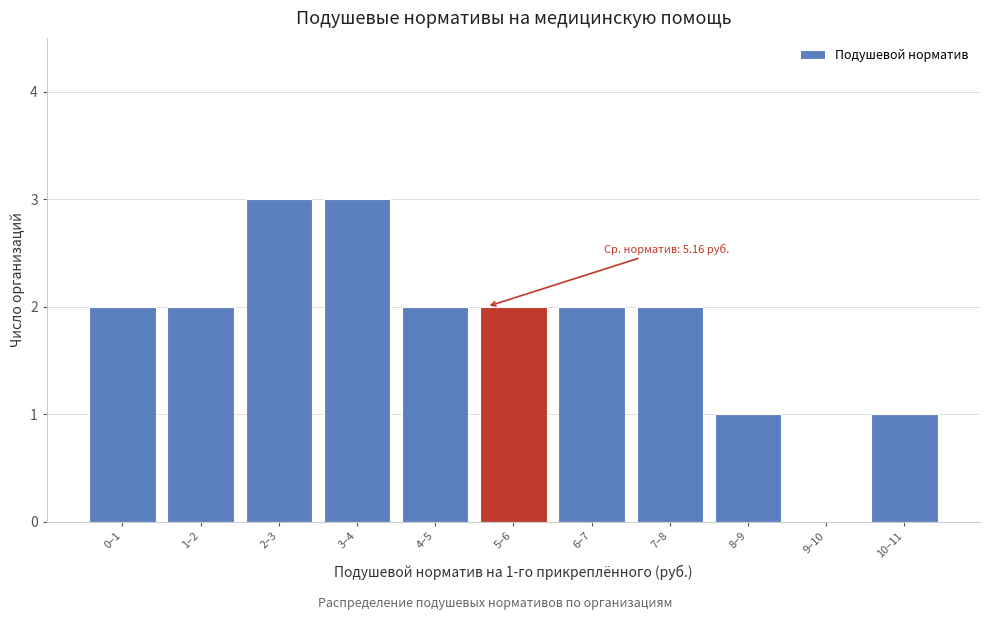

Reading left to right, what are all the values shown in this chart?

0–1=2	1–2=2	2–3=3	3–4=3	4–5=2	5–6=2	6–7=2	7–8=2	8–9=1	9–10=0	10–11=1